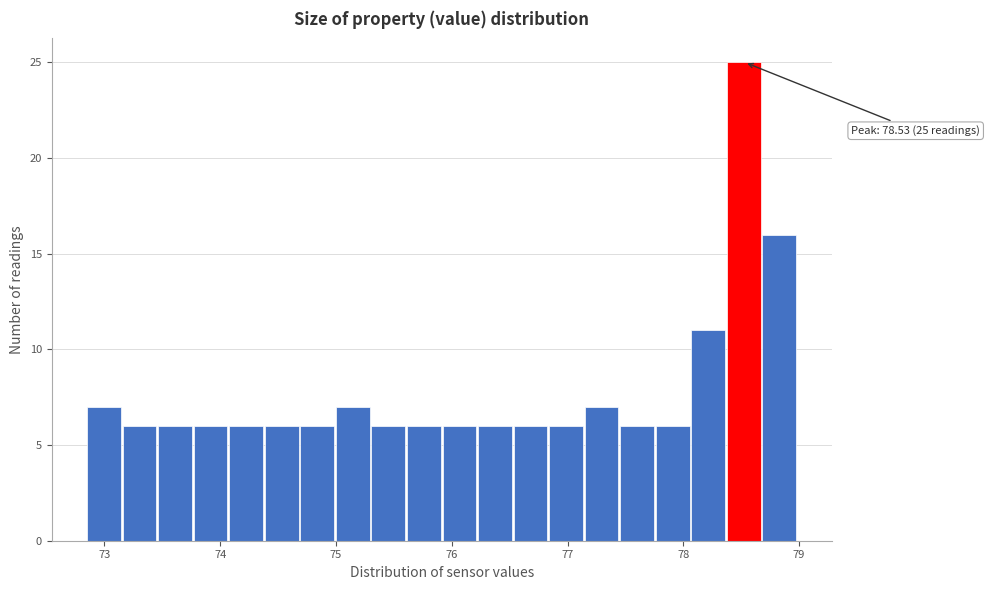

Read against the x-axis, roughly where is the centre of the tallest bar?

78.5